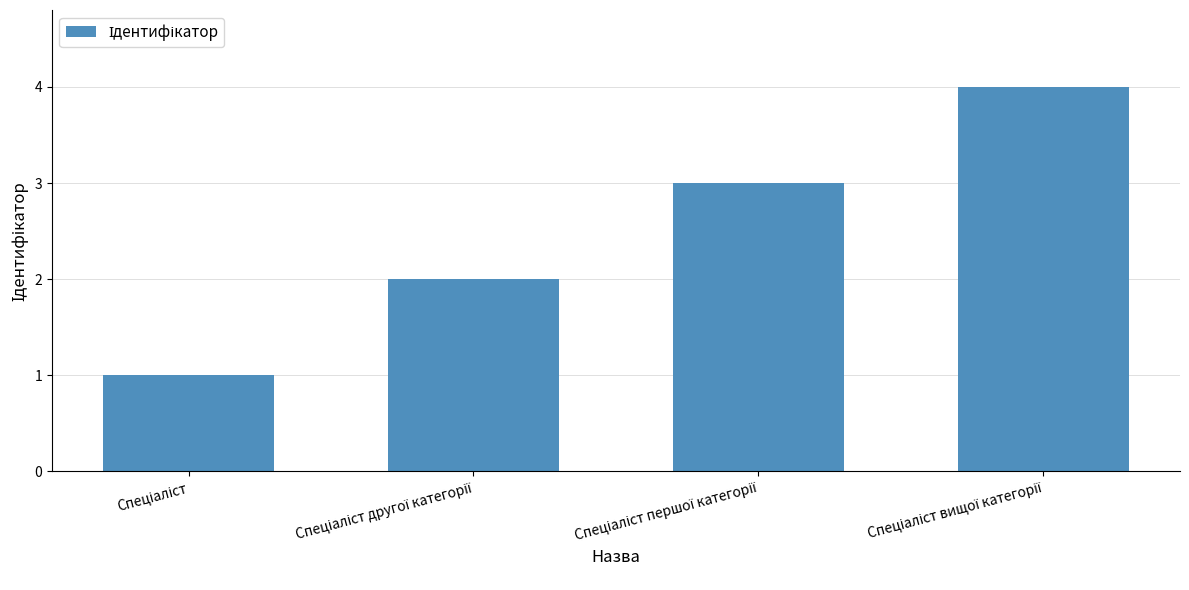

What is the sum of all values?

10